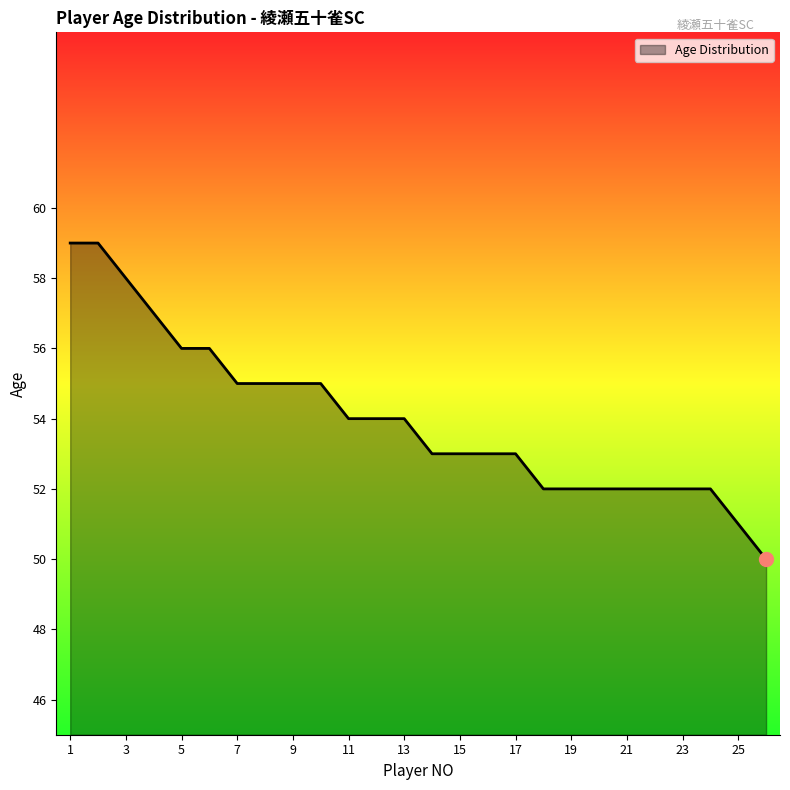

What is the difference between the maximum and minimum values?

9